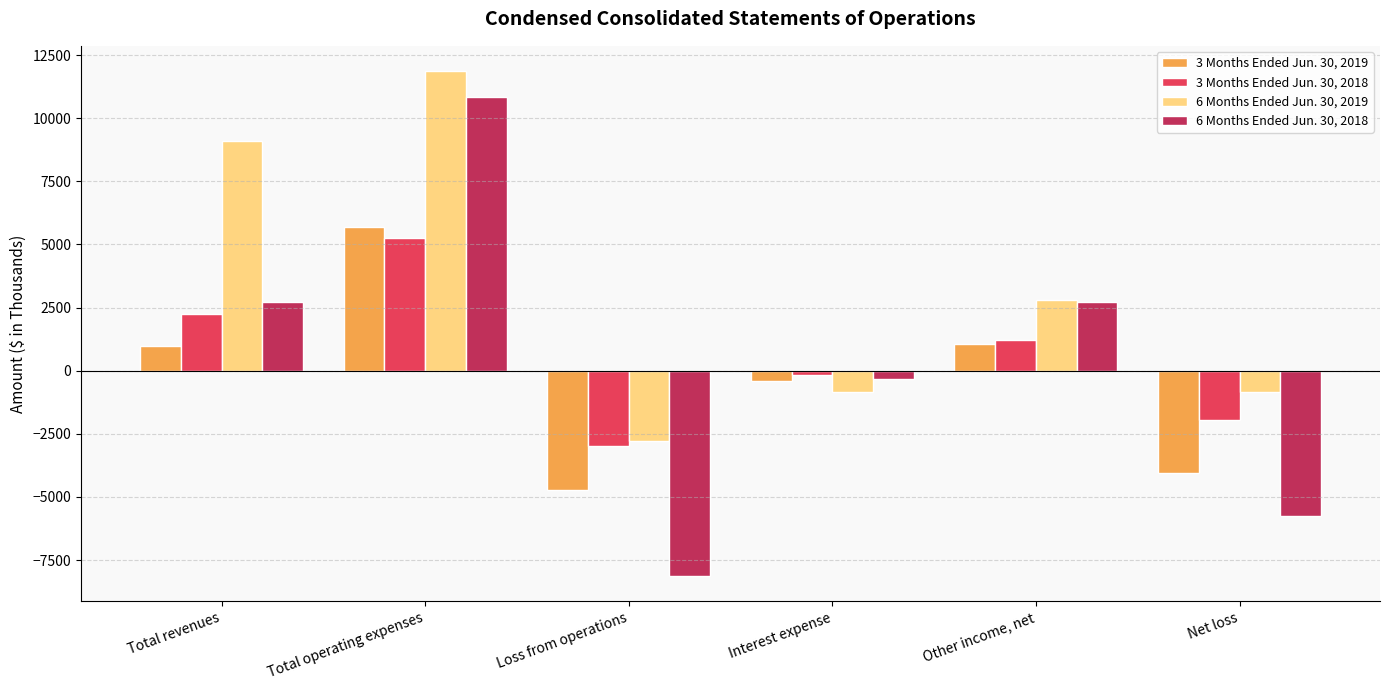

List the labels in order of 3 Months Ended Jun. 30, 2018 value, largest first.

Total operating expenses, Total revenues, Other income, net, Interest expense, Net loss, Loss from operations